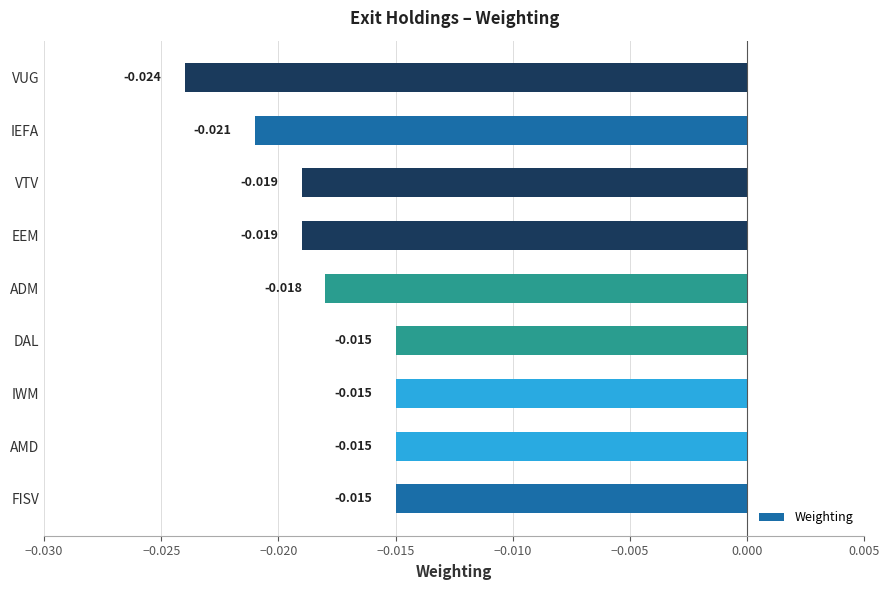

Which has a higher value, FISV or ADM?

FISV